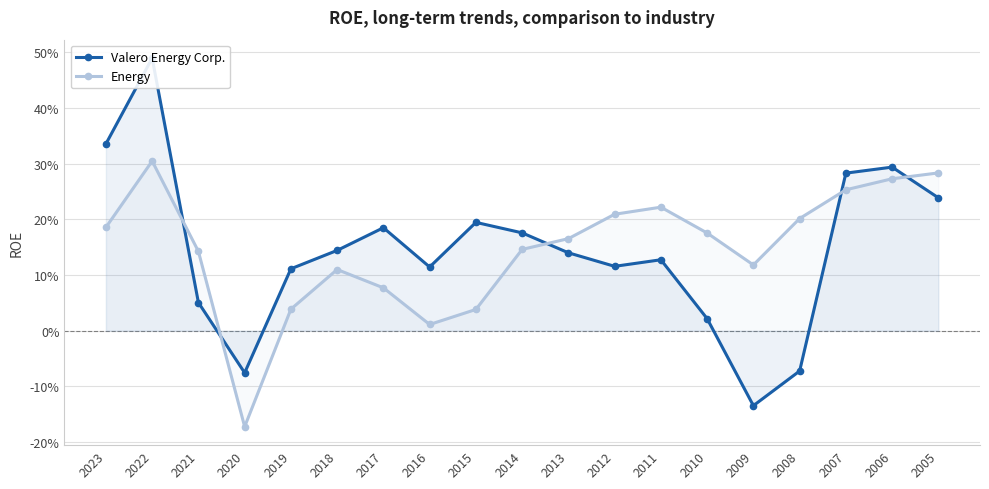

List the series in order of their peak value, lowest first.

Energy, Valero Energy Corp.